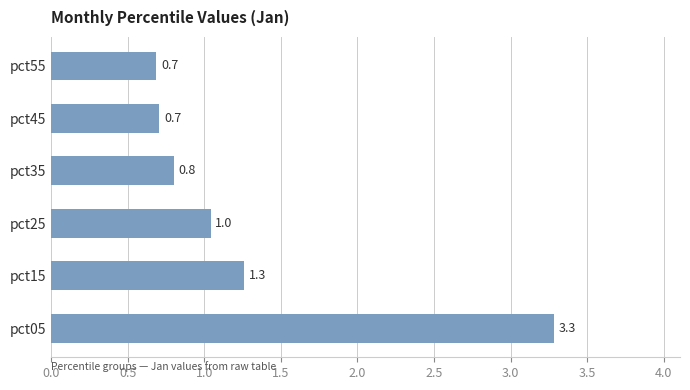

What is the maximum value shown in the chart?

3.3